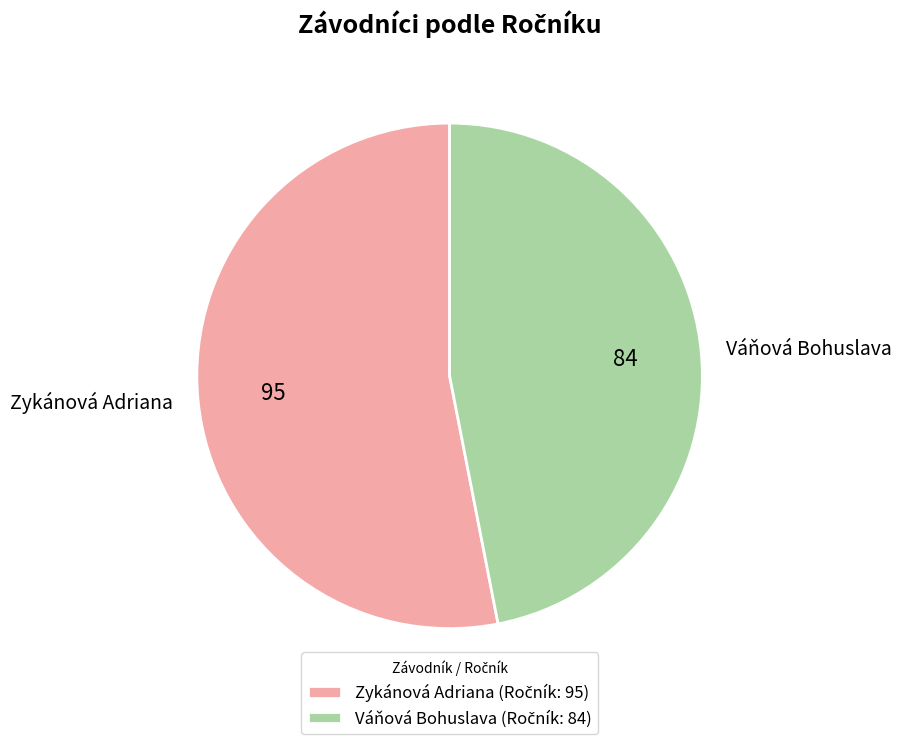

What is the ratio of the value at Zykánová Adriana to the value at Váňová Bohuslava?

1.1